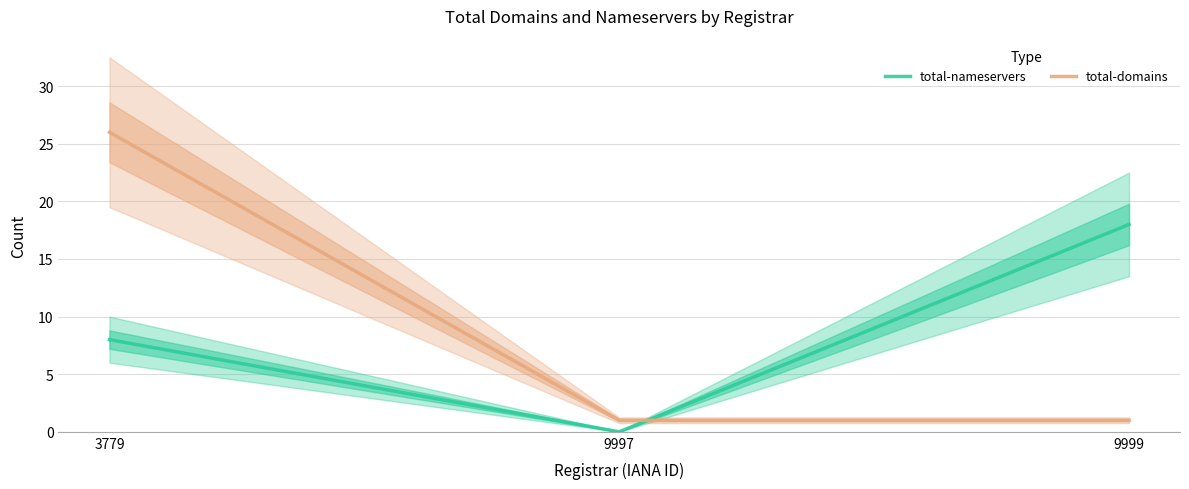

At which category does the chart reach its minimum across all series?

9997